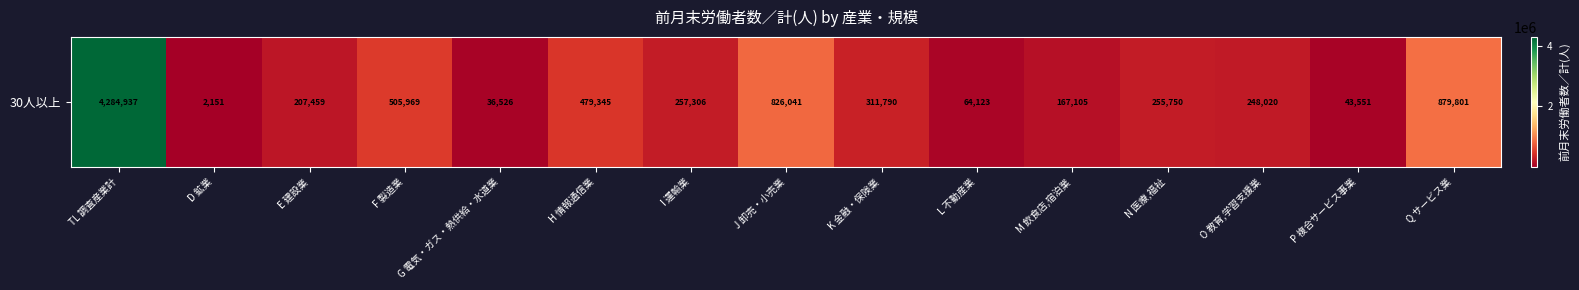

At which label is the value closest to 2143544?

Q サービス業